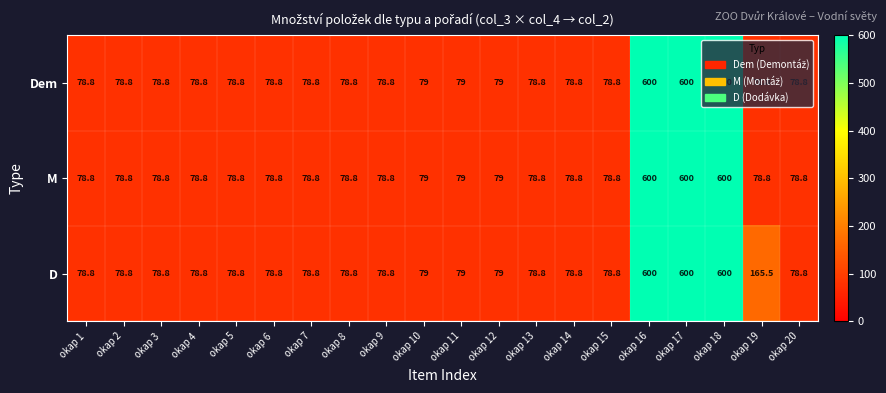

What is the sum of all D values?

3226.9